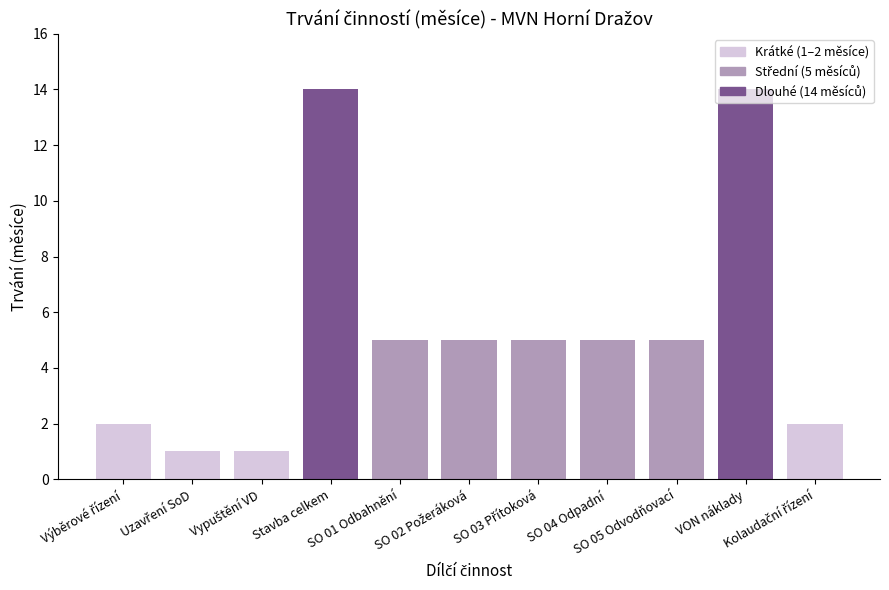

Reading left to right, list all the values displayed in this chart.

2	1	1	14	5	5	5	5	5	14	2